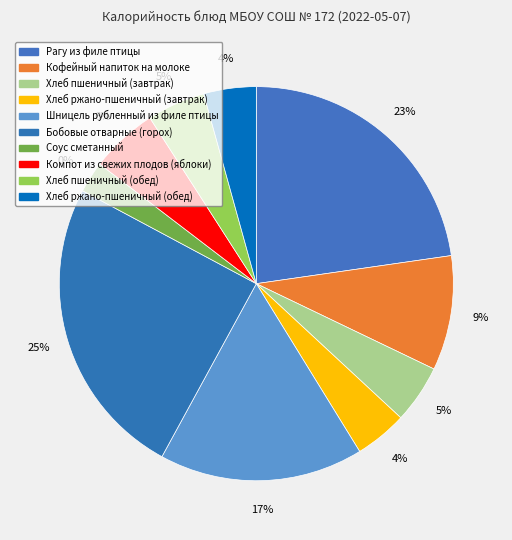

Is there any slice that represents more than half of the pie?

No